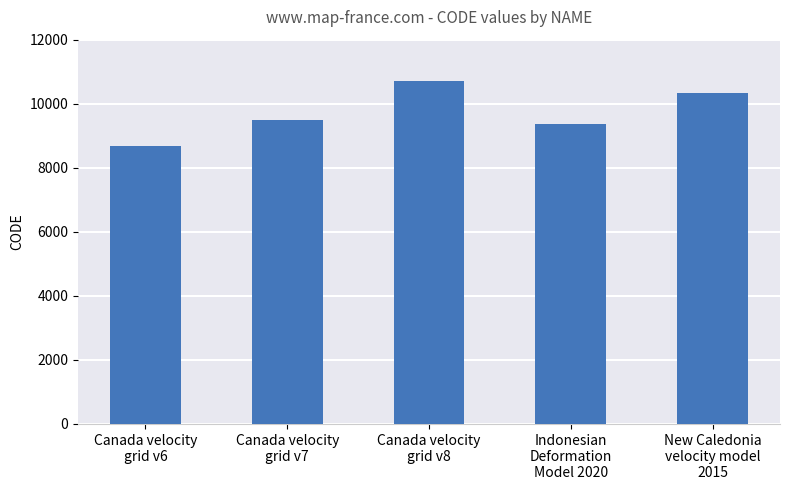

What is the ratio of the value at Canada velocity
grid v8 to the value at New Caledonia
velocity model
2015?

1.0